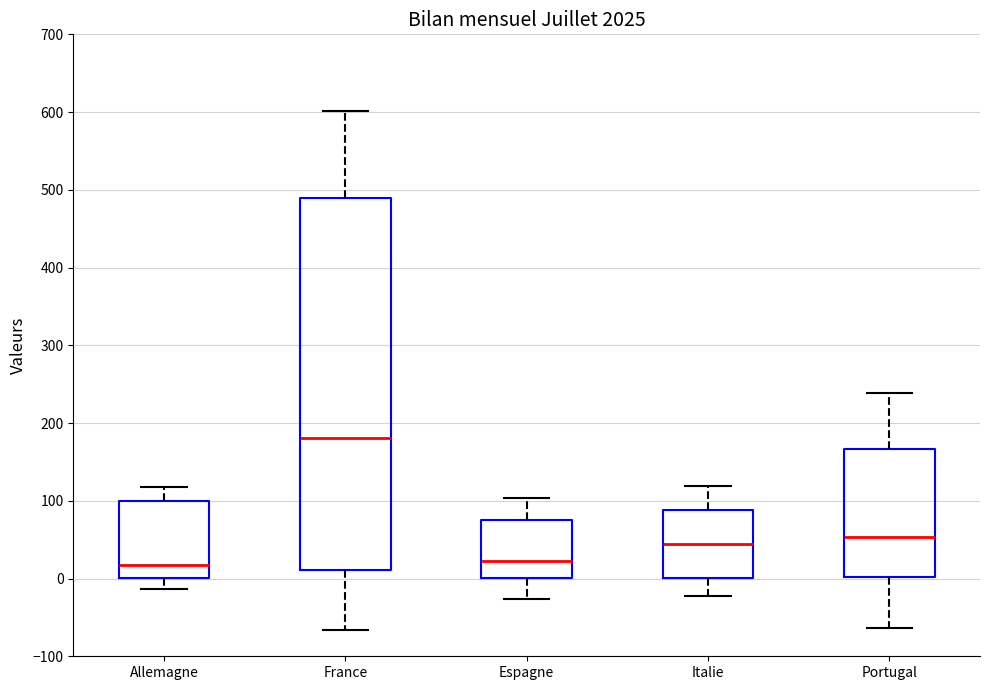

Comparing the boxes themselves (not the whiskers), which one is the tallest?

France